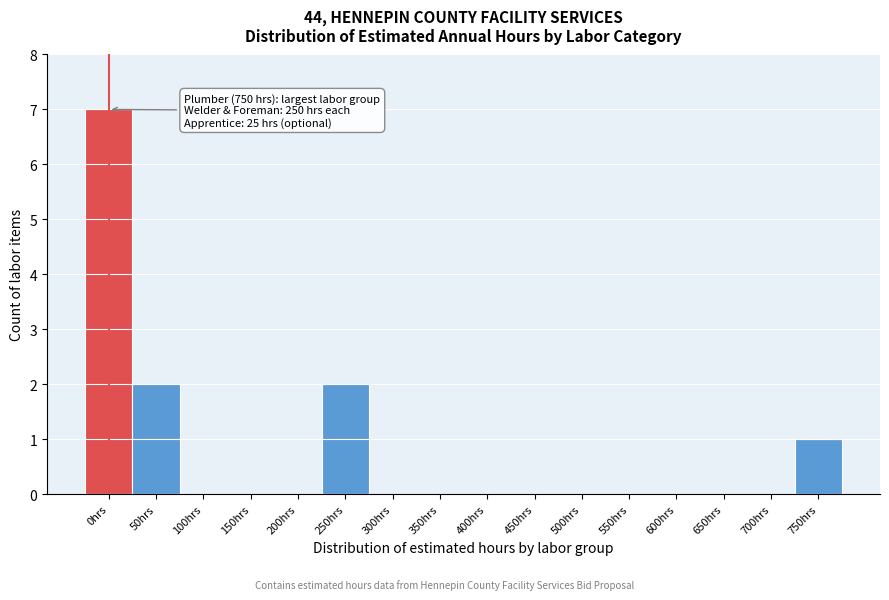

Reading left to right, what are all the values shown in this chart?

0hrs=7	50hrs=2	100hrs=0	150hrs=0	200hrs=0	250hrs=2	300hrs=0	350hrs=0	400hrs=0	450hrs=0	500hrs=0	550hrs=0	600hrs=0	650hrs=0	700hrs=0	750hrs=1